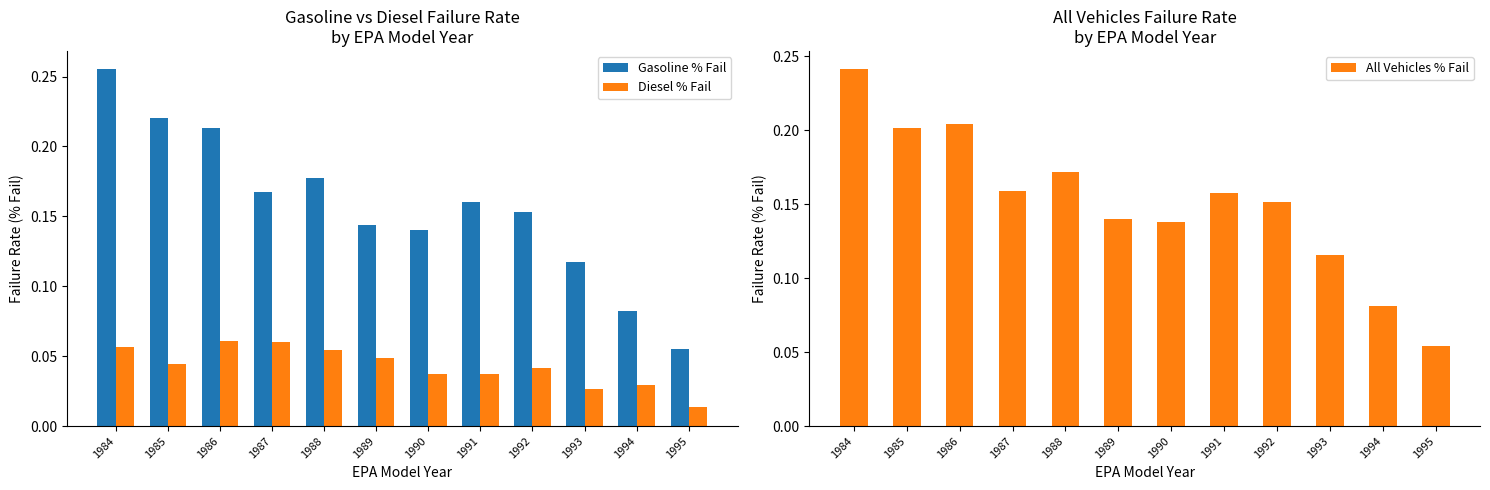

Are the bars horizontal?

No